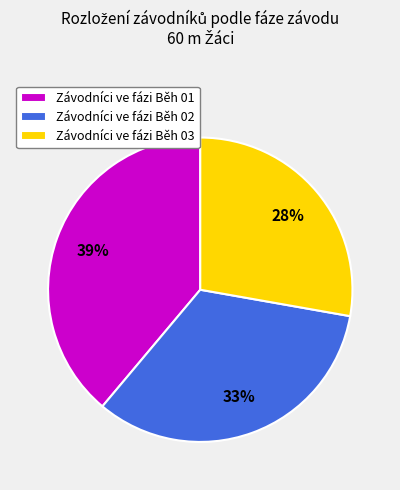

The Závodníci ve fázi Běh 01 slice represents 28% of the pie. True or false?

False